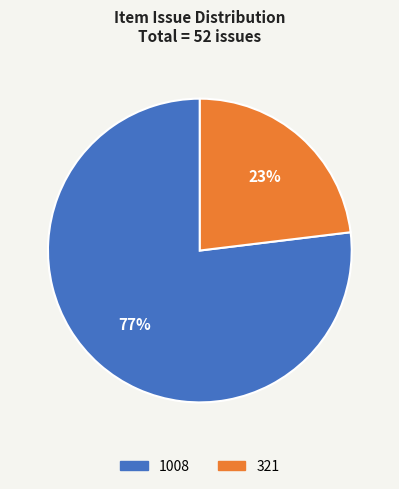

Count the number of slices in the pie.

2